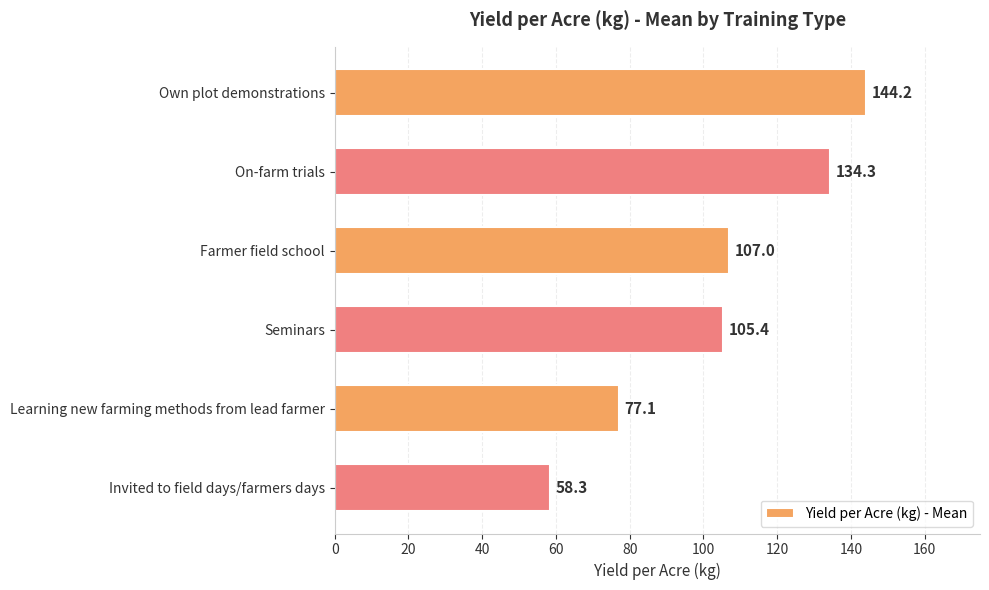

List the labels in order of value, smallest first.

Invited to field days/farmers days, Learning new farming methods from lead farmer, Seminars, Farmer field school, On-farm trials, Own plot demonstrations